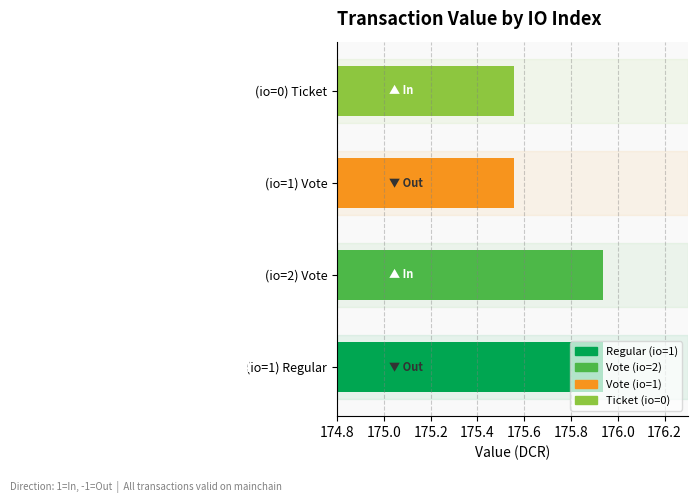

What is the difference between the maximum and minimum values?

0.4